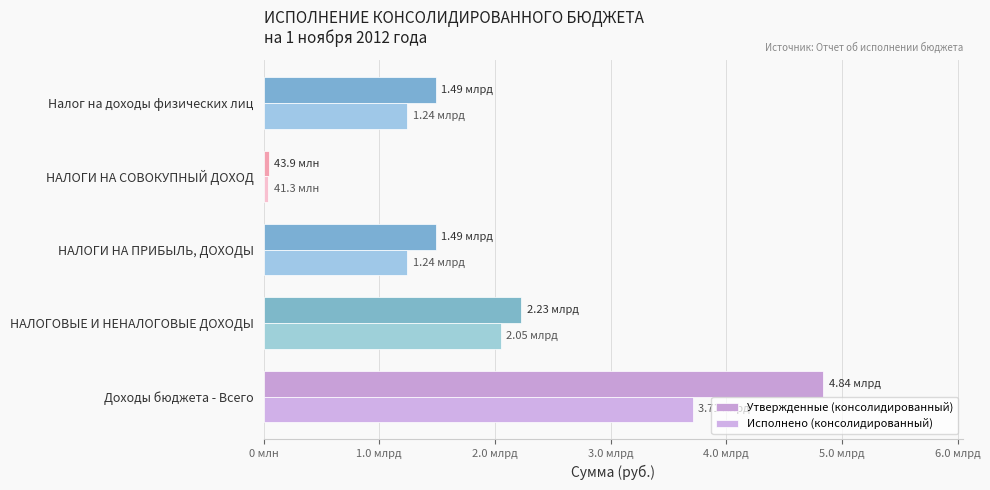

Which series has the largest total across all categories?

Утвержденные (консолидированный)